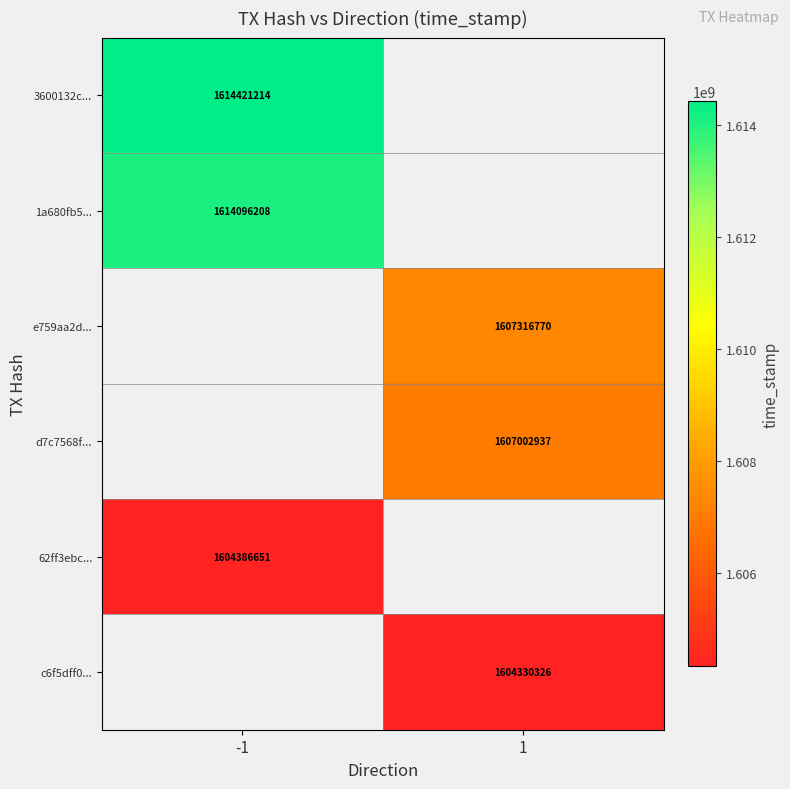

True or false: d7c7568f... has a value of 1607002937 at 1.

True